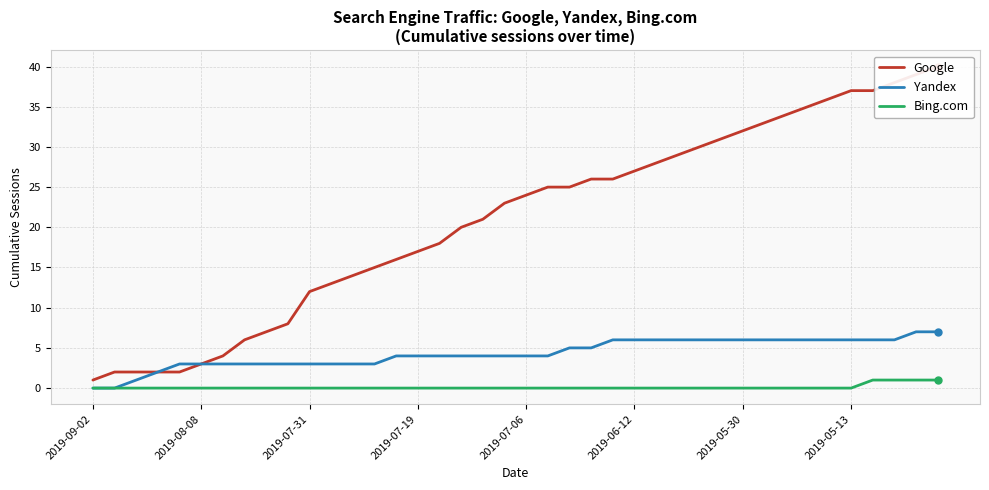

True or false: Google and Yandex cross at least once.

False